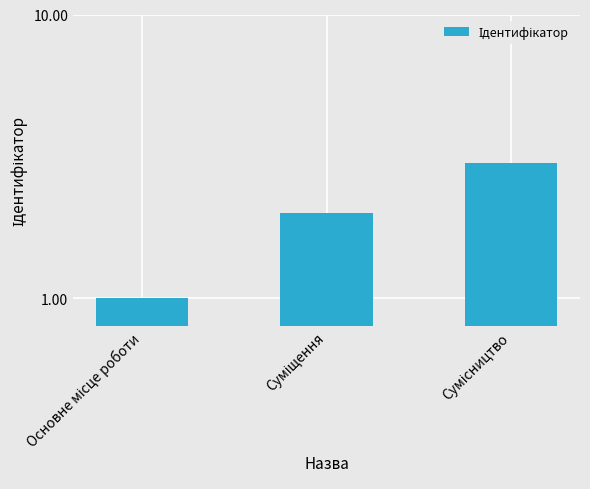

Reading left to right, transcribe all the data shown in this chart.

Основне місце роботи=1	Суміщення=2	Сумісництво=3